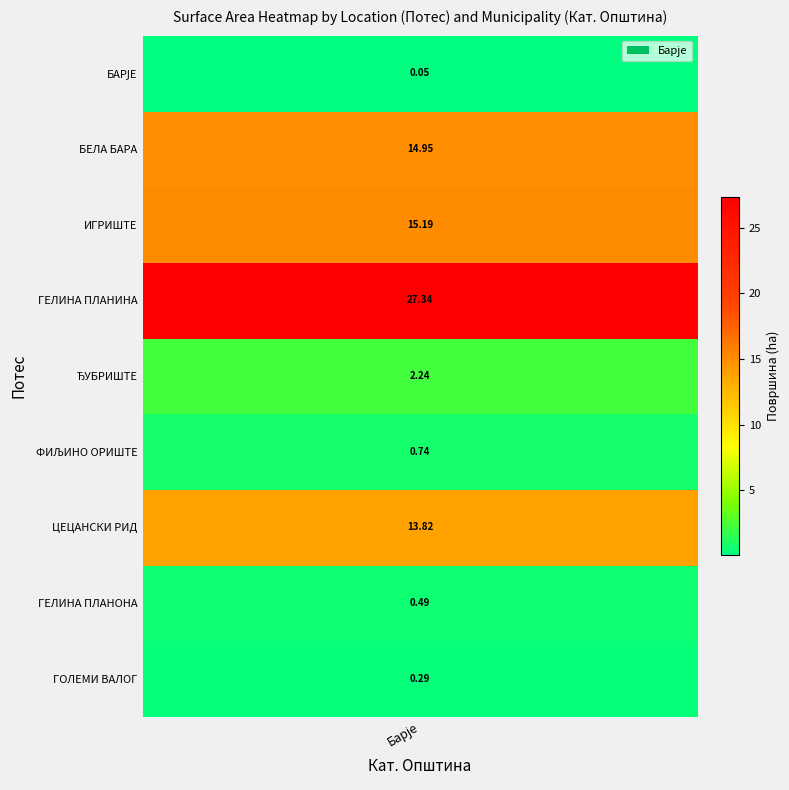

The value at ЂУБРИШТЕ is 3.3. True or false?

False